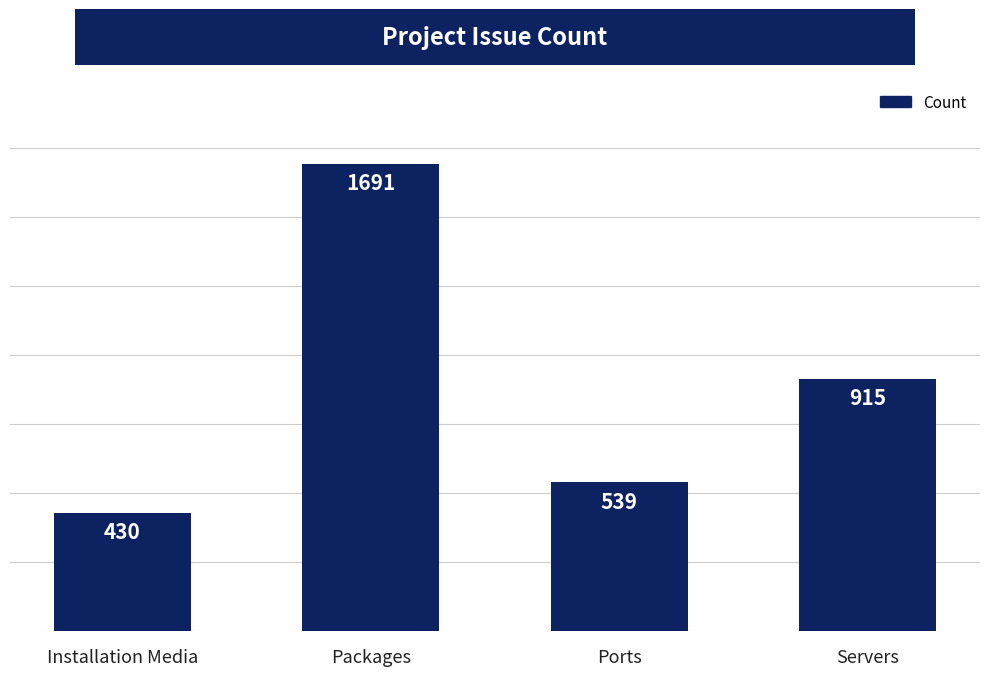

How many categories are shown in the chart?

4